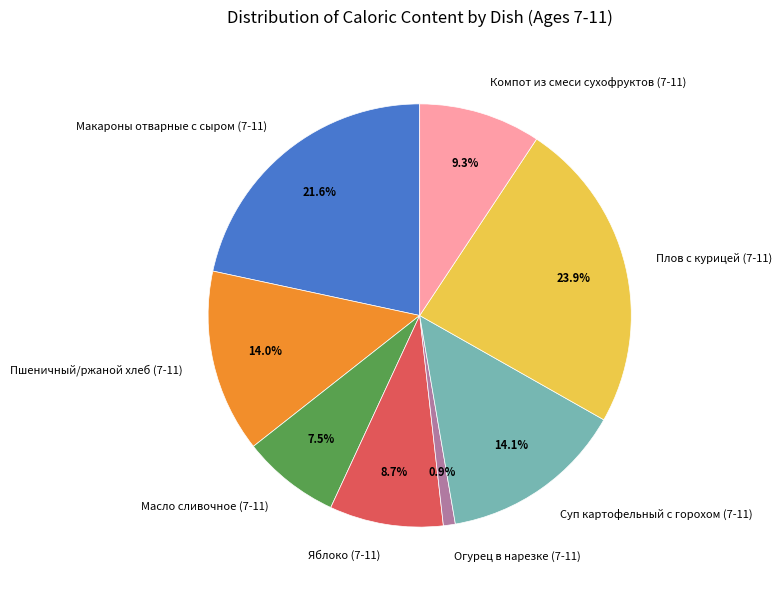

To the nearest percent, what is the combined percentage of Пшеничный/ржаной хлеб (7-11) and Плов с курицей (7-11)?

38%